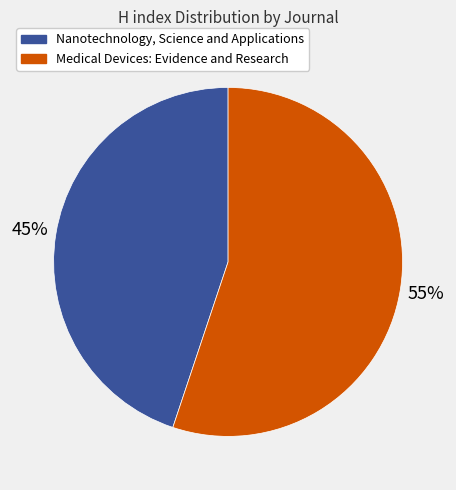

What is the smallest slice in the pie chart?

Nanotechnology, Science and Applications